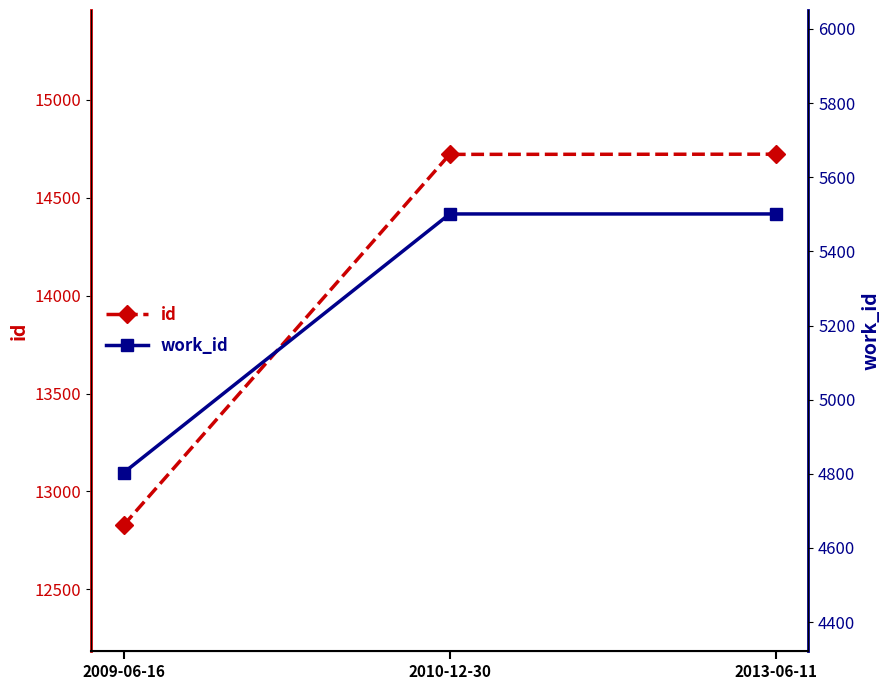

The id series shows 14722 at 2013-06-11. True or false?

True